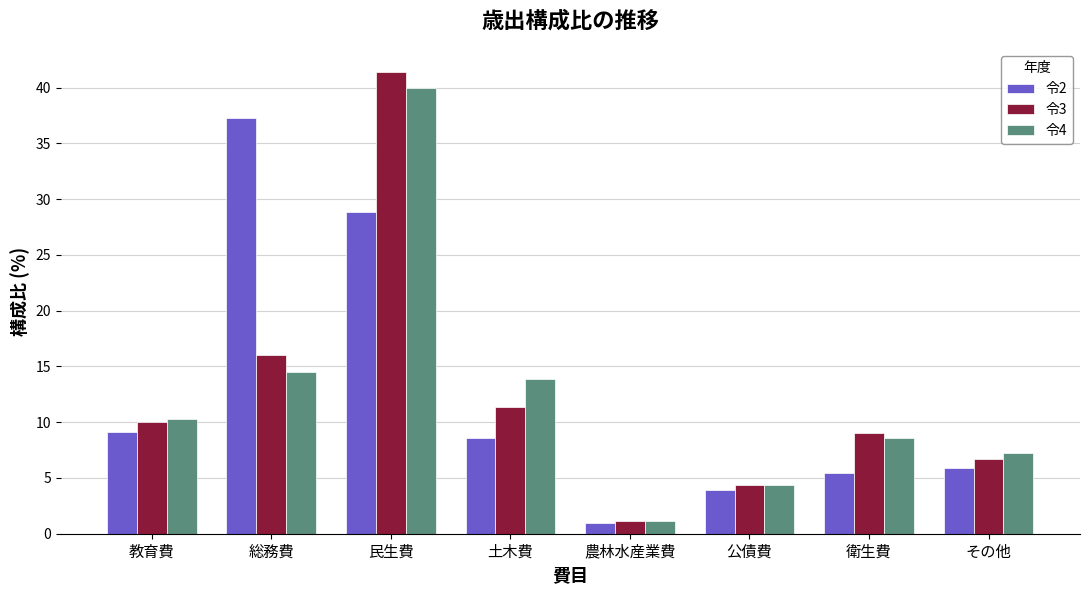

What is the label of the 6th bar from the right?

民生費